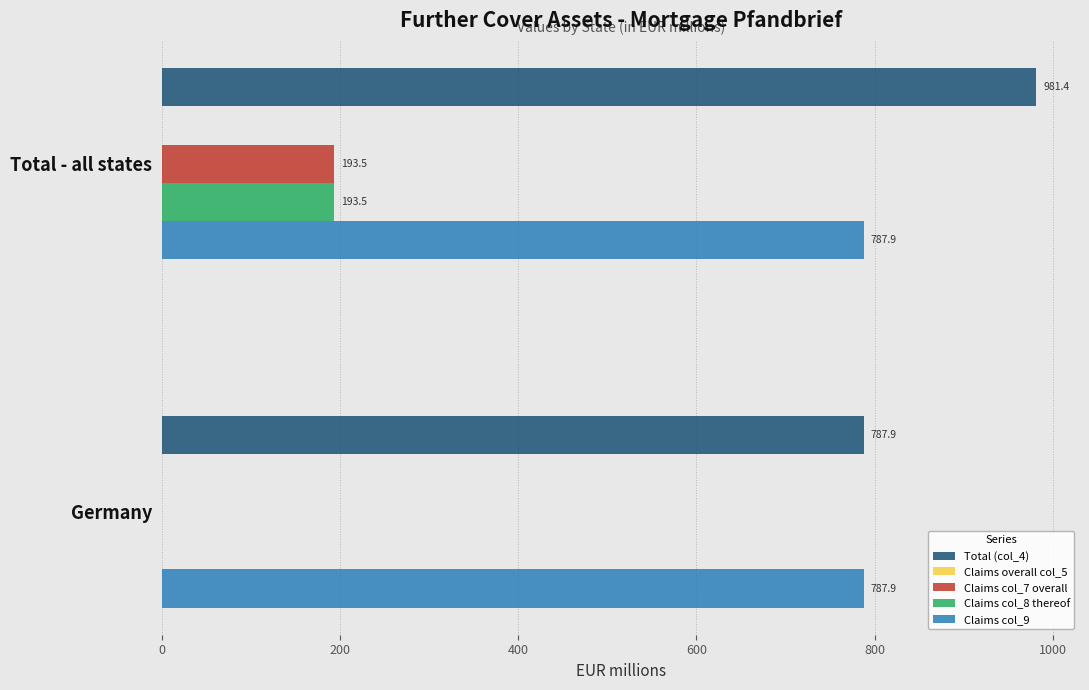

Which series has the largest total across all categories?

Total (col_4)